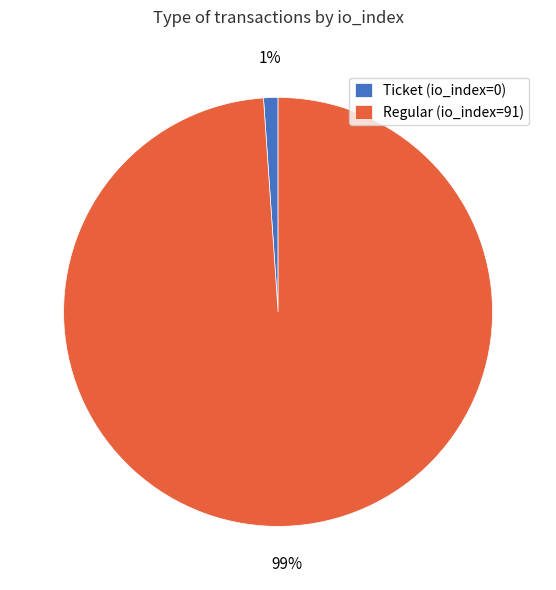

Which slice is the largest?

Regular (io_index=91)